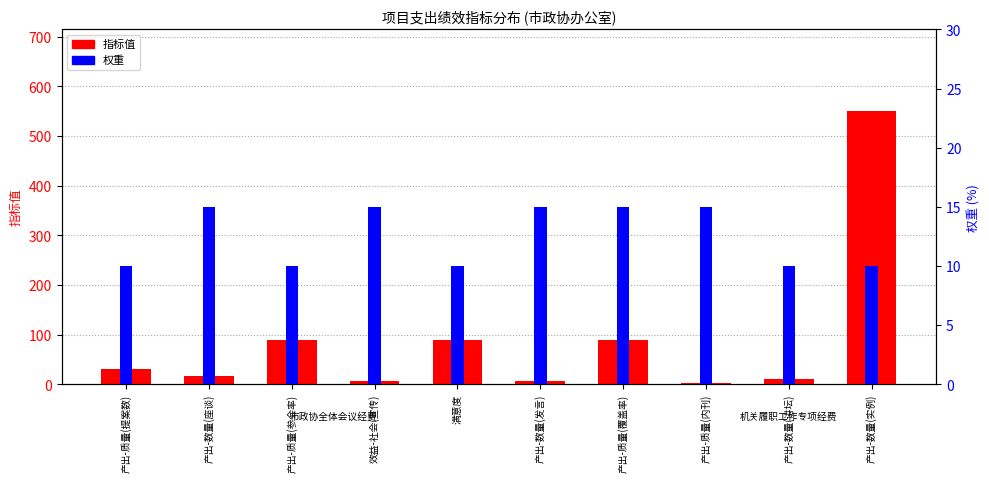

What is the maximum value for 权重?

15